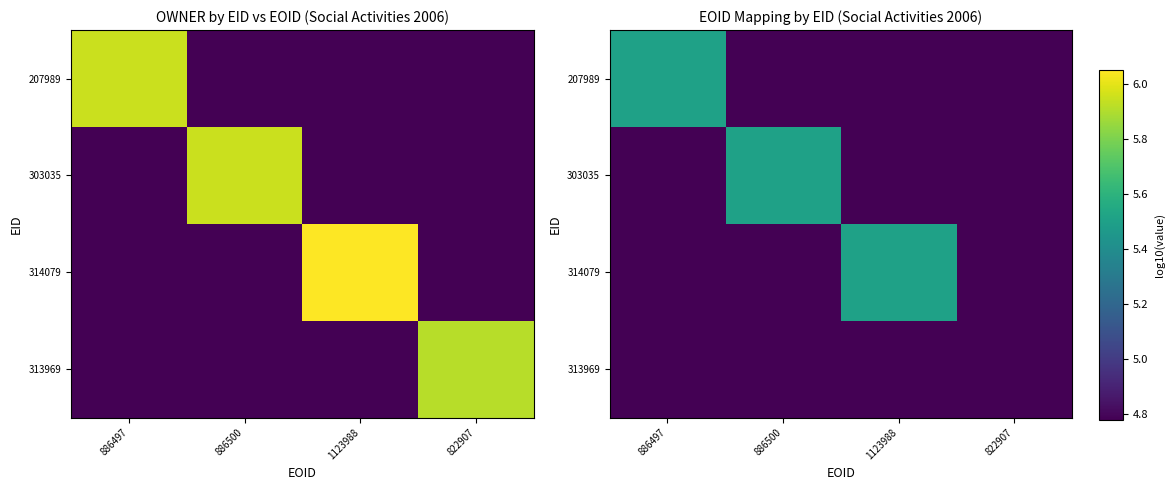

How many data points in 303035 are above 0?

1